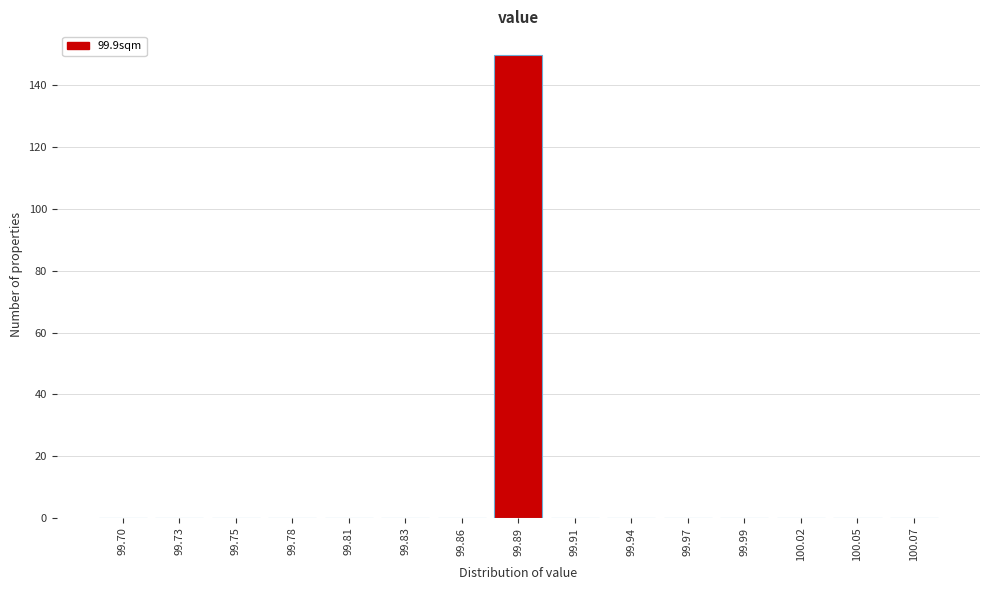

Reading left to right, list all the values displayed in this chart.

99.70=0	99.73=0	99.75=0	99.78=0	99.81=0	99.83=0	99.86=0	99.89=150	99.91=0	99.94=0	99.97=0	99.99=0	100.02=0	100.05=0	100.07=0